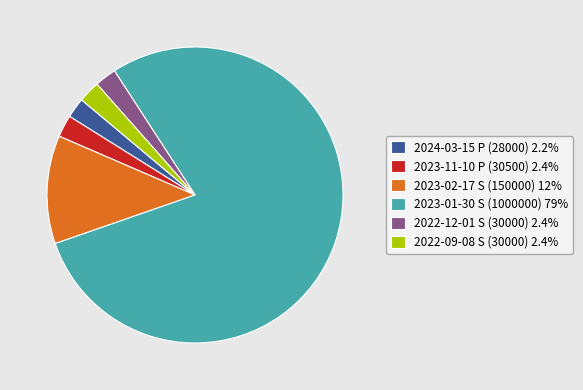

What is the ratio of the value at 2022-09-08 S (30000) 2.4% to the value at 2023-11-10 P (30500) 2.4%?

1.0